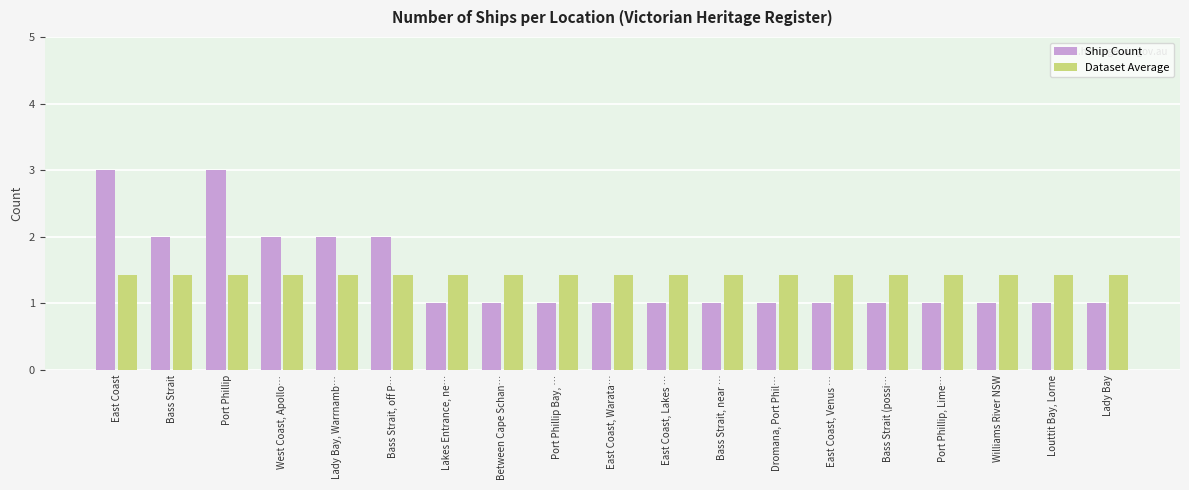

What is the lowest value of the Ship Count series?

1.0